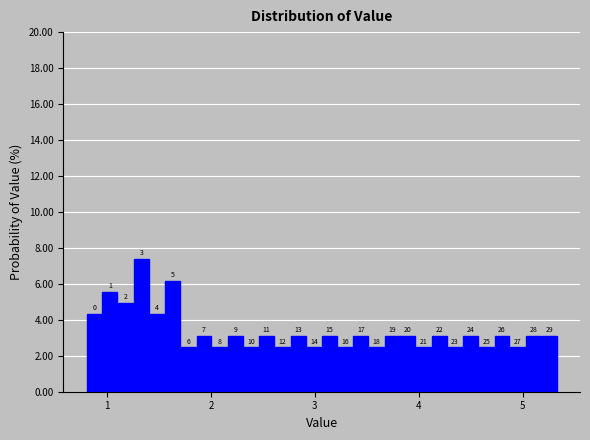

Read against the x-axis, roughly where is the centre of the tallest bar?

1.3